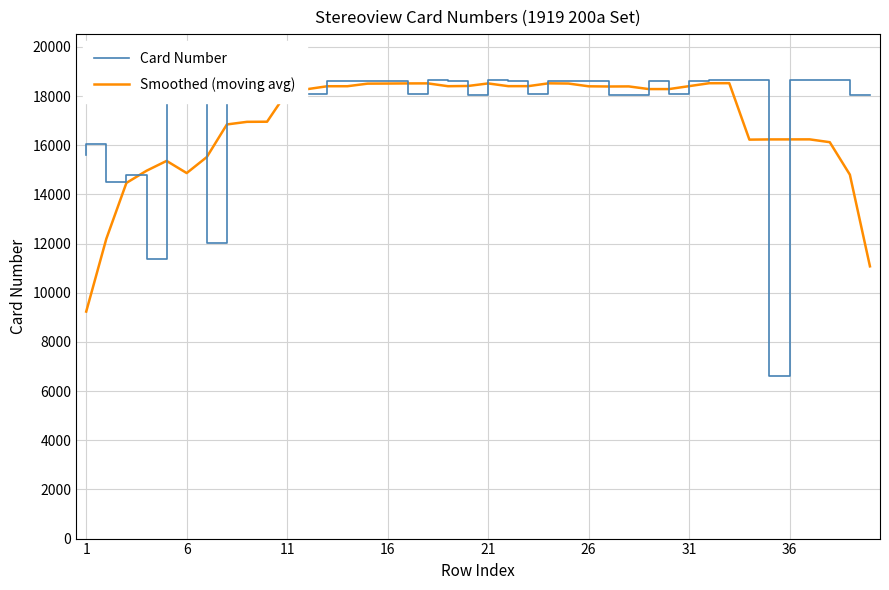

At how many categories does at least one series exceed 11282?

40